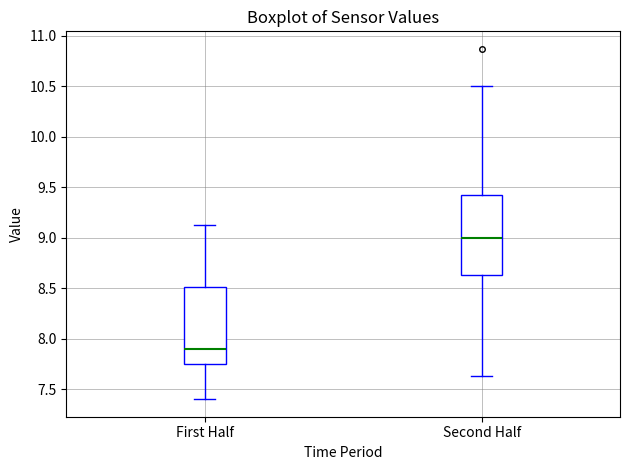

Reading left to right, transcribe this box plot: for each box, give where its median line is, the range the box spans, and where its two whiskers end, as read against the y-axis. The values are not printed on the chart, so give them approximately, as read against the axis.

First Half: median 7.90, box 7.75 to 8.50, whiskers 7.40 to 9.15
Second Half: median 9.00, box 8.65 to 9.45, whiskers 7.65 to 10.50